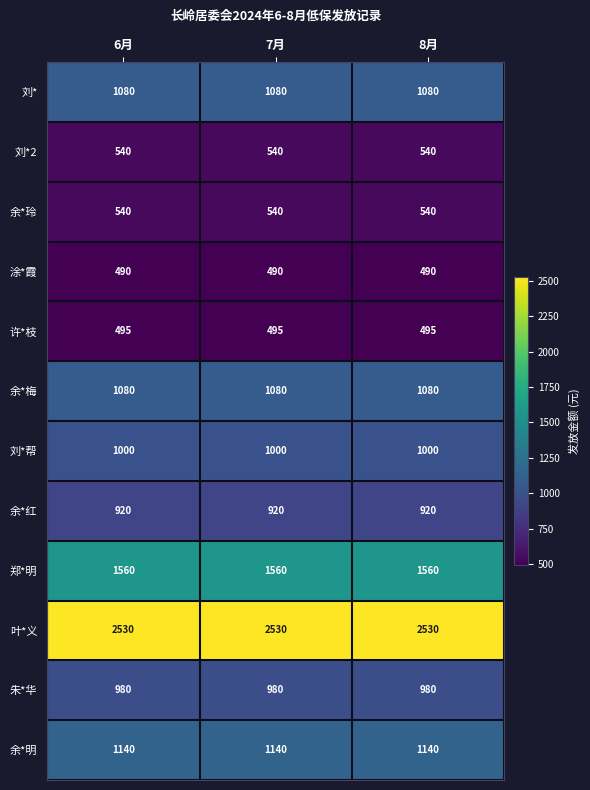

What is the difference between the highest and lowest values at 6月?

2040